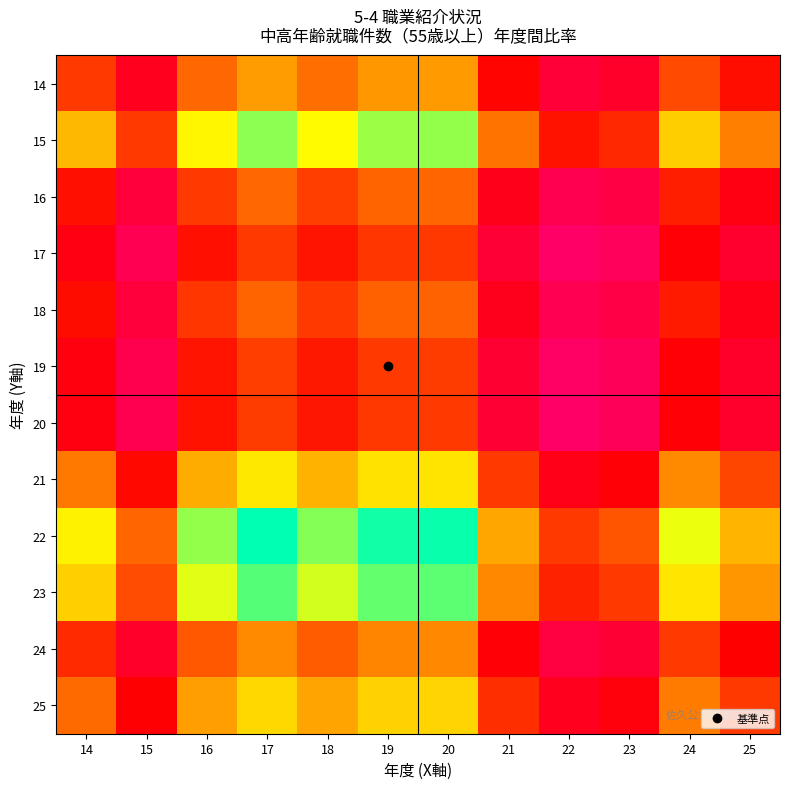

Reading right to left, transcribe all the data shown in this chart.

14: 25=0.9	24=1.0	23=0.7	22=0.7	21=0.9	20=1.2	19=1.2	18=1.1	17=1.2	16=1.1	15=0.8	14=1.0
15: 25=1.2	24=1.3	23=1.0	22=0.9	21=1.1	20=1.6	19=1.6	18=1.4	17=1.6	16=1.4	15=1.0	14=1.3
16: 25=0.8	24=0.9	23=0.7	22=0.6	21=0.8	20=1.1	19=1.1	18=1.0	17=1.1	16=1.0	15=0.7	14=0.9
17: 25=0.7	24=0.8	23=0.6	22=0.6	21=0.7	20=1.0	19=1.0	18=0.9	17=1.0	16=0.9	15=0.6	14=0.8
18: 25=0.8	24=0.9	23=0.7	22=0.6	21=0.8	20=1.1	19=1.1	18=1.0	17=1.1	16=1.0	15=0.7	14=0.9
19: 25=0.7	24=0.9	23=0.6	22=0.6	21=0.7	20=1.0	19=1.0	18=0.9	17=1.0	16=0.9	15=0.6	14=0.8
20: 25=0.7	24=0.8	23=0.6	22=0.6	21=0.7	20=1.0	19=1.0	18=0.9	17=1.0	16=0.9	15=0.6	14=0.8
21: 25=1.0	24=1.2	23=0.8	22=0.8	21=1.0	20=1.4	19=1.4	18=1.3	17=1.4	16=1.3	15=0.9	14=1.1
22: 25=1.3	24=1.5	23=1.1	22=1.0	21=1.2	20=1.7	19=1.7	18=1.6	17=1.7	16=1.6	15=1.1	14=1.4
23: 25=1.2	24=1.4	23=1.0	22=0.9	21=1.2	20=1.6	19=1.6	18=1.5	17=1.6	16=1.5	15=1.0	14=1.3
24: 25=0.9	24=1.0	23=0.7	22=0.7	21=0.8	20=1.2	19=1.2	18=1.1	17=1.2	16=1.1	15=0.7	14=1.0
25: 25=1.0	24=1.1	23=0.8	22=0.8	21=1.0	20=1.4	19=1.3	18=1.2	17=1.4	16=1.2	15=0.9	14=1.1